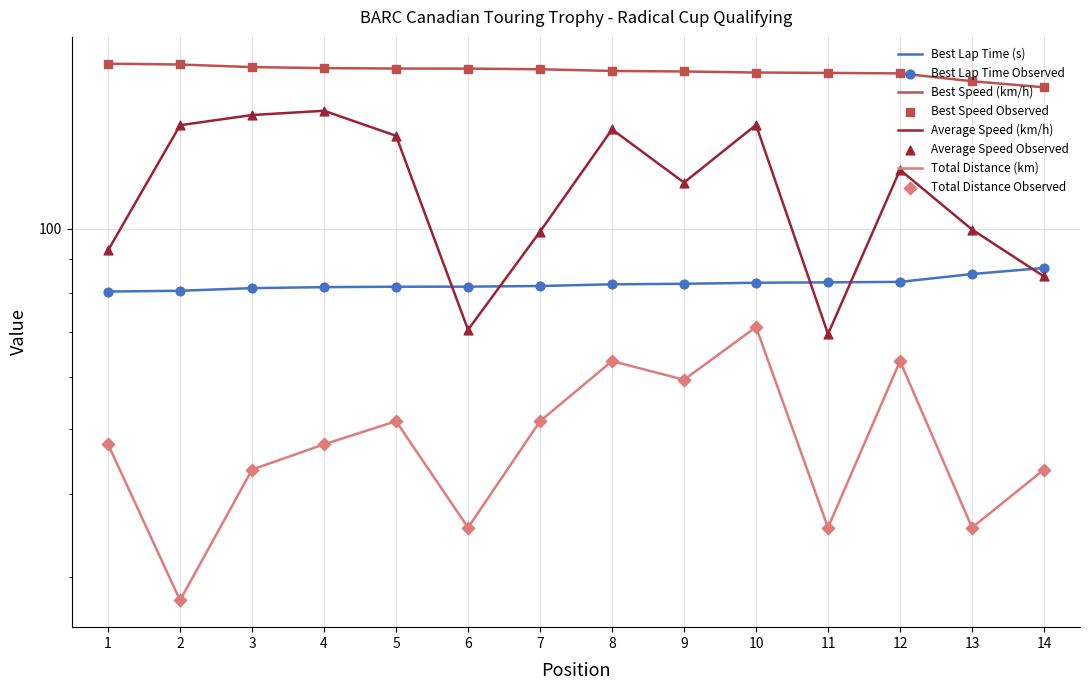

Which series has the widest spread of Y values?

Average Speed